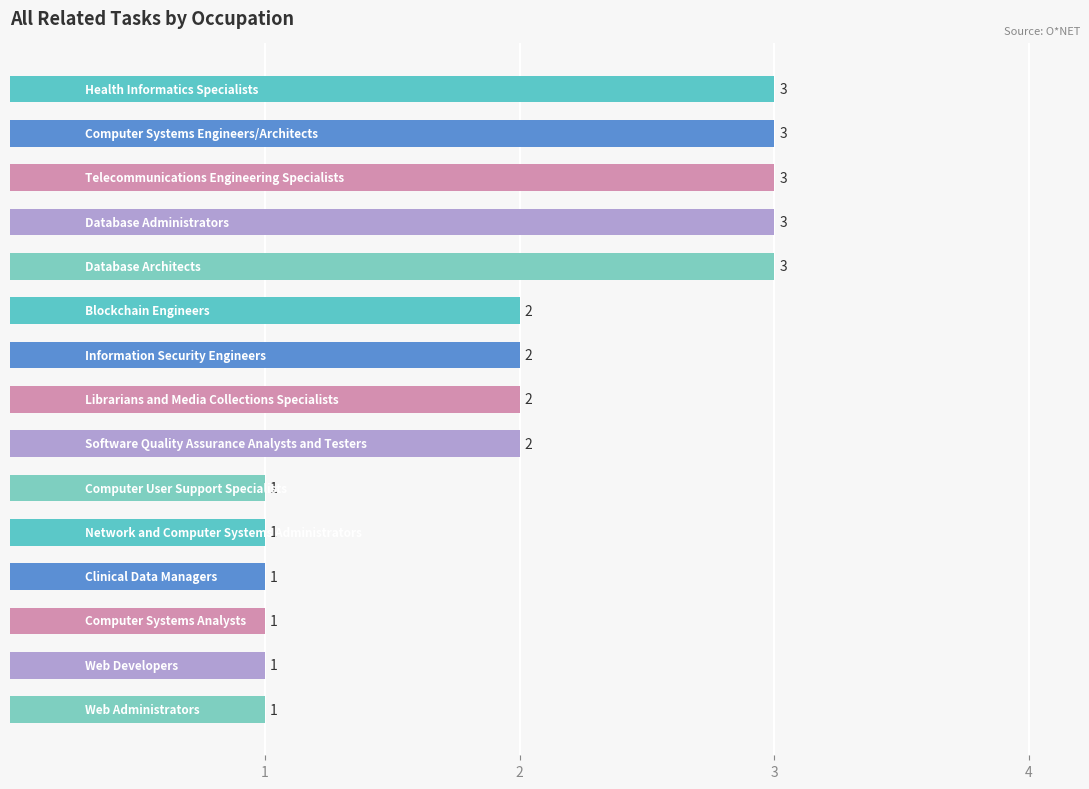

What is the average value?

2